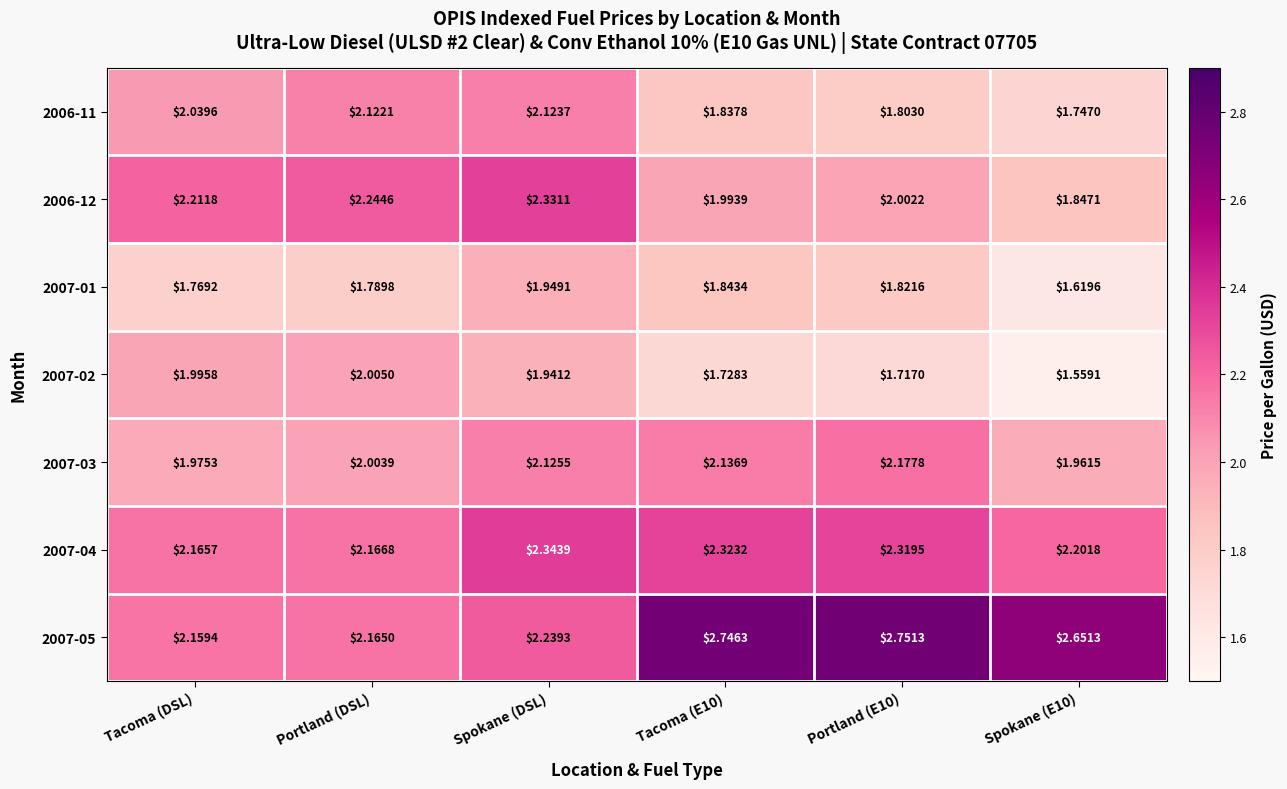

At which label does 2007-04 reach its peak?

Spokane (DSL)